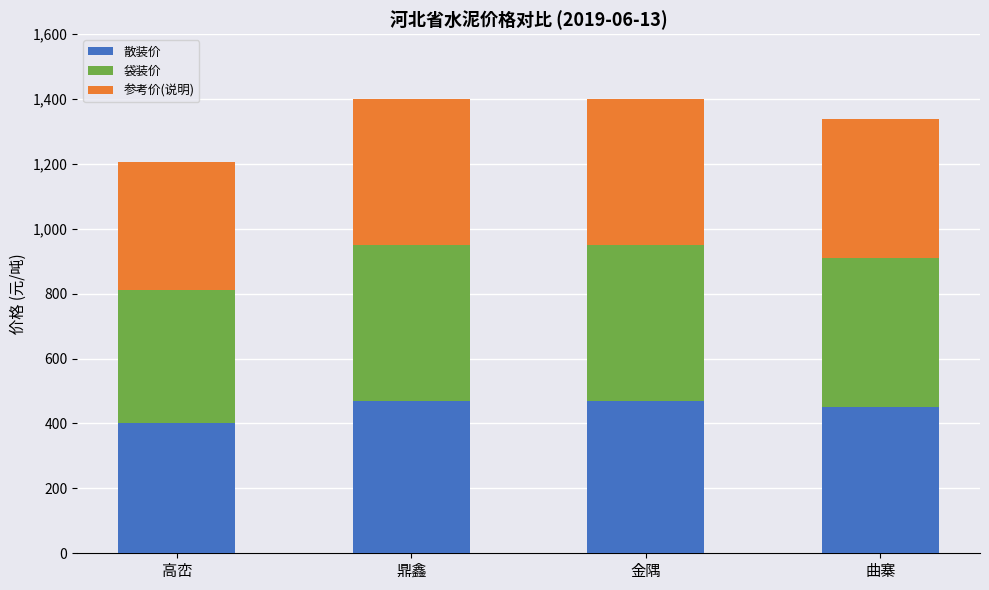

How many distinct data groups are displayed?

3